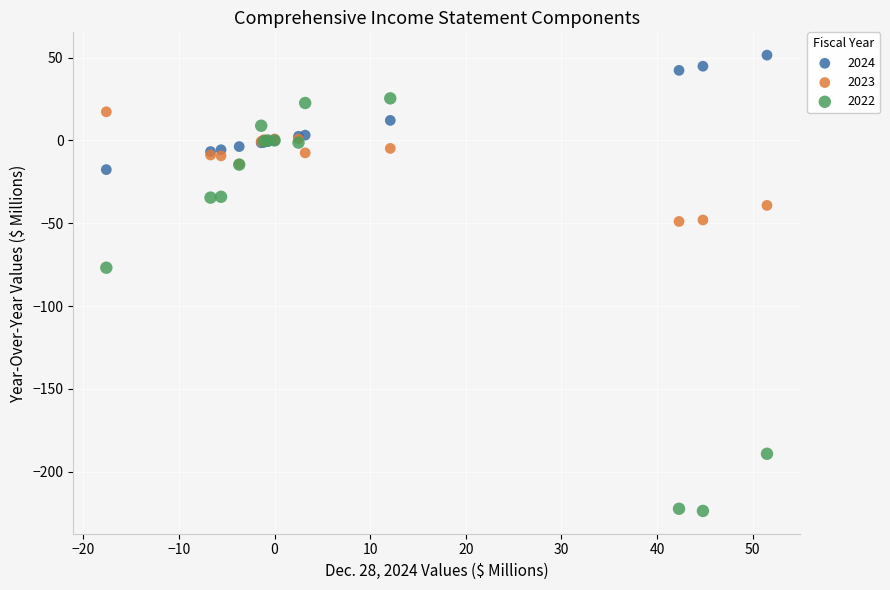

Which series contains the highest Y value?

2024